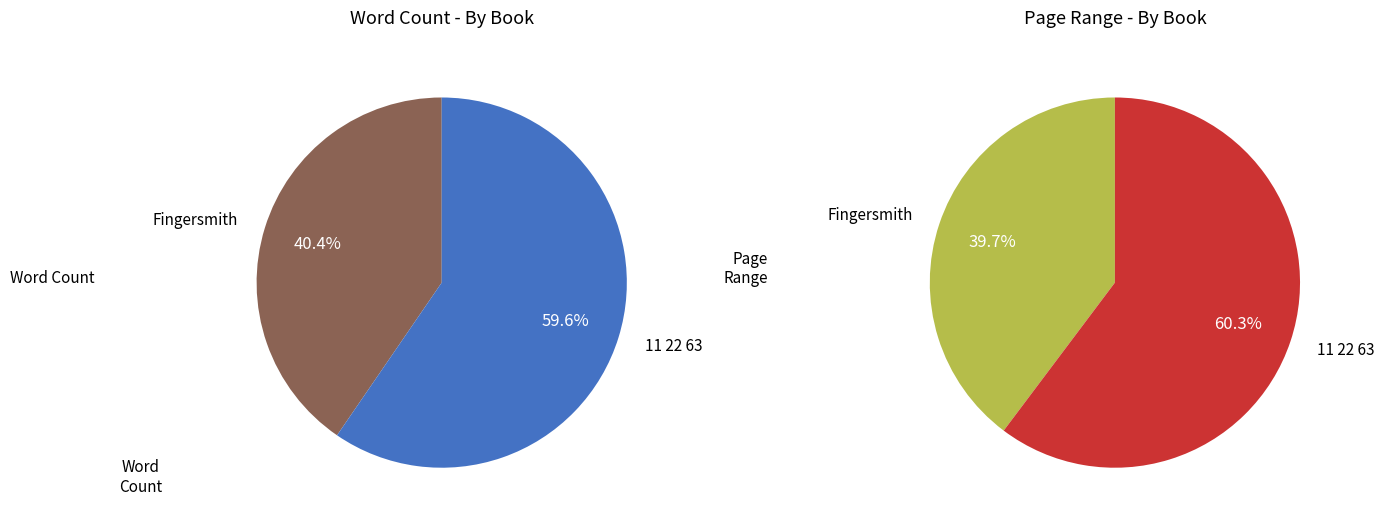

What percentage is the Fingersmith slice, to the nearest percent?

40%